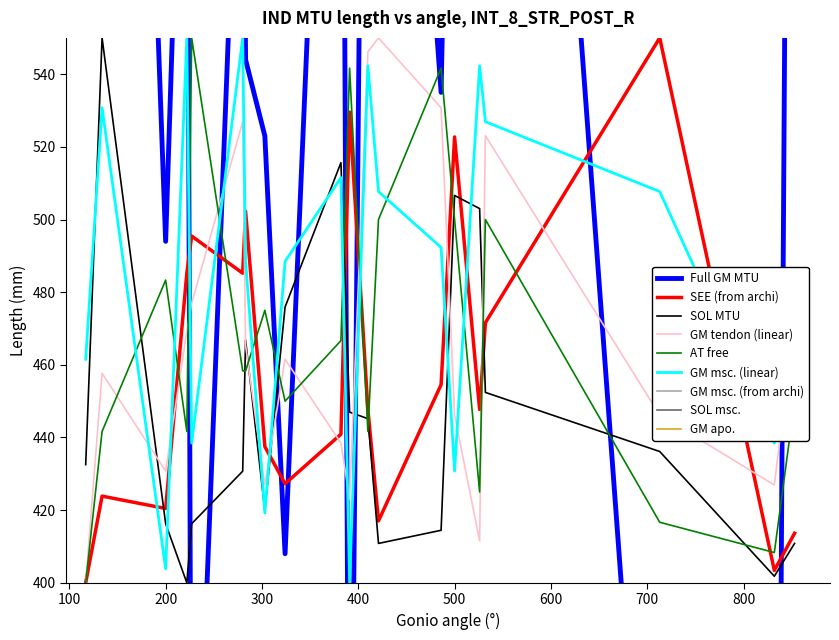

True or false: GM msc. (linear) has more than 2 interior local peaks.

True